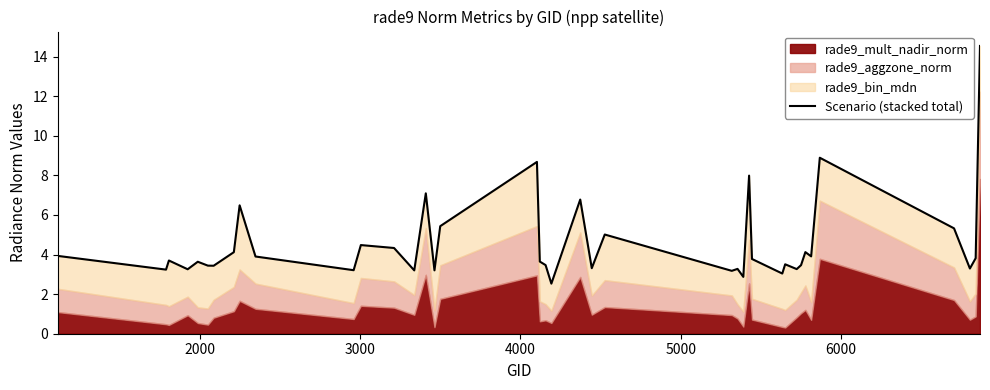

What is the difference between the maximum and second lowest values?

11.7